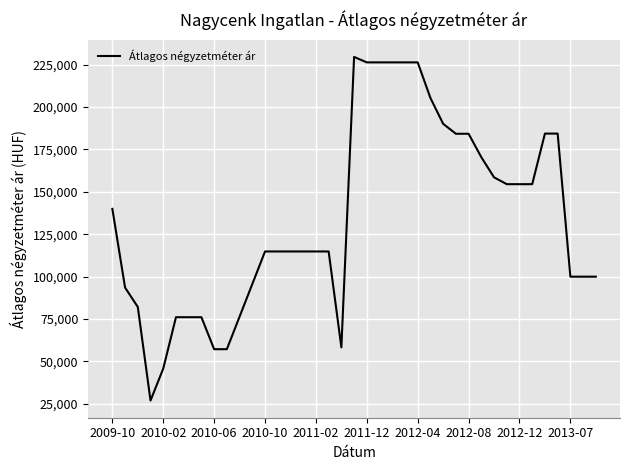

What is the smallest value displayed?

26962